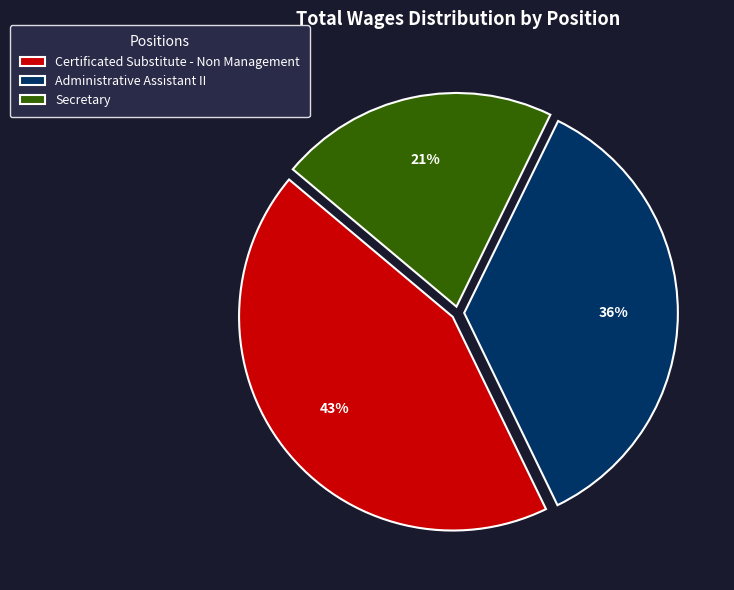

Does any single category account for the majority?

No